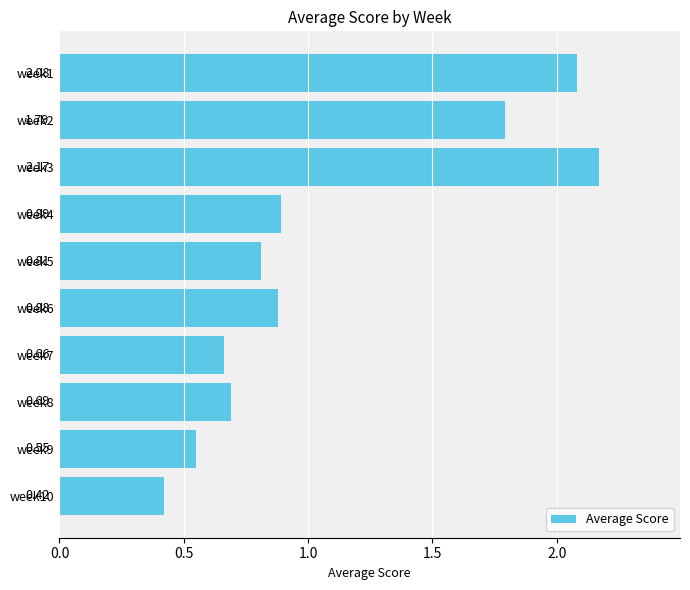

List the labels in order of value, smallest first.

week10, week9, week7, week8, week5, week6, week4, week2, week1, week3